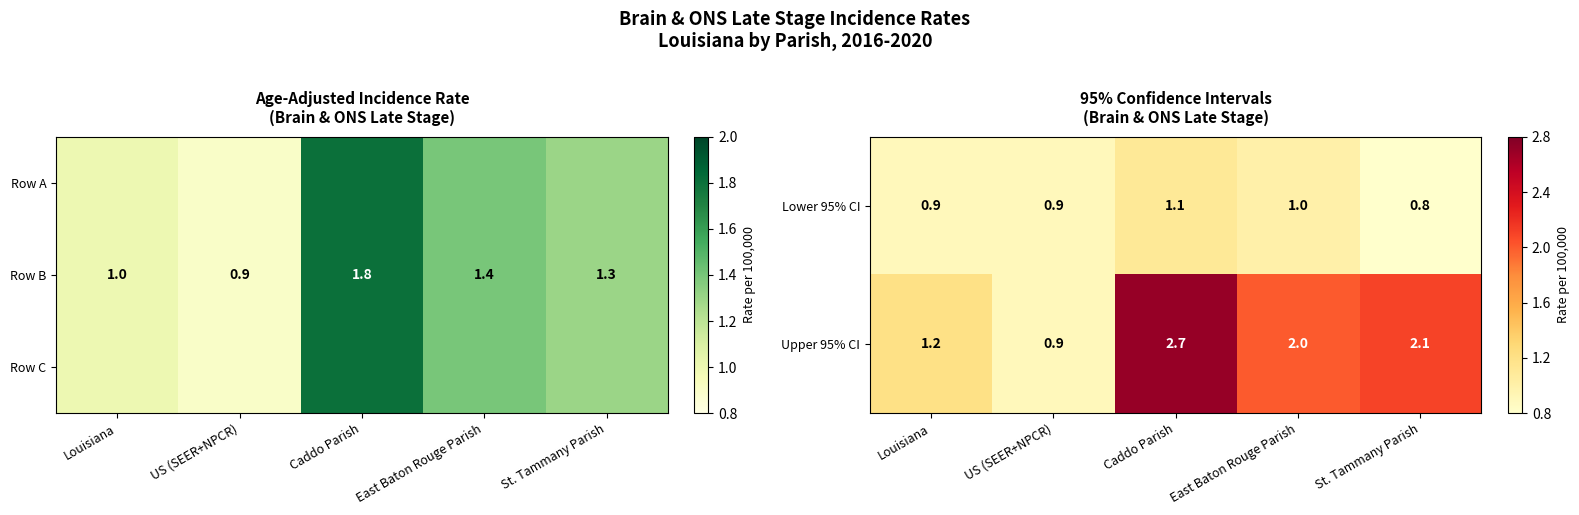

What is the total value across all series at St. Tammany Parish?

4.2